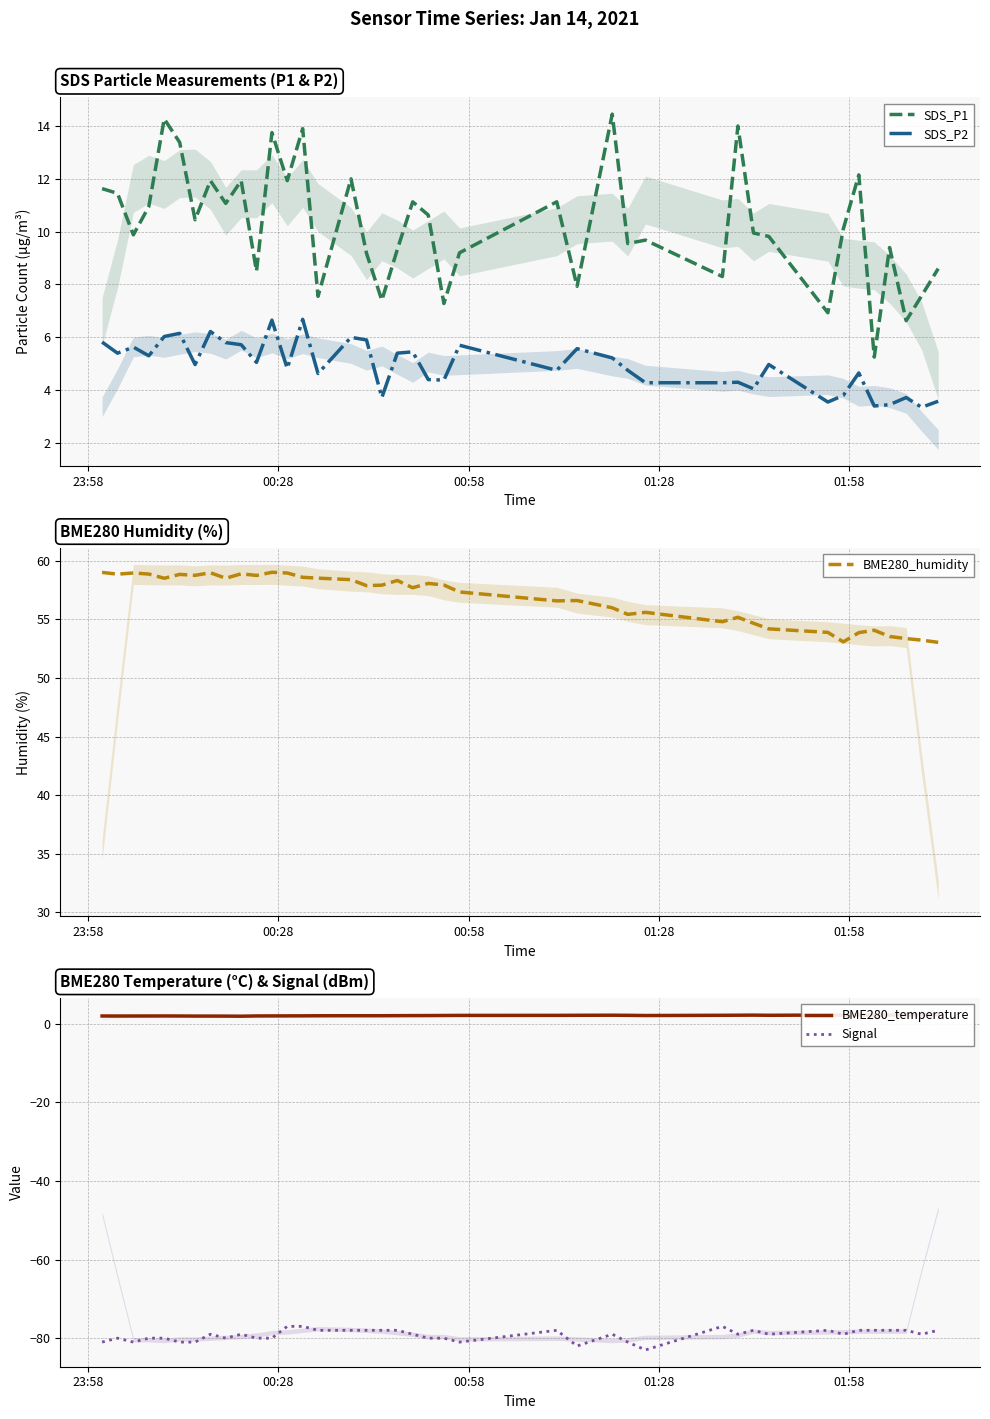

What is the highest value of the Signal series?

-77